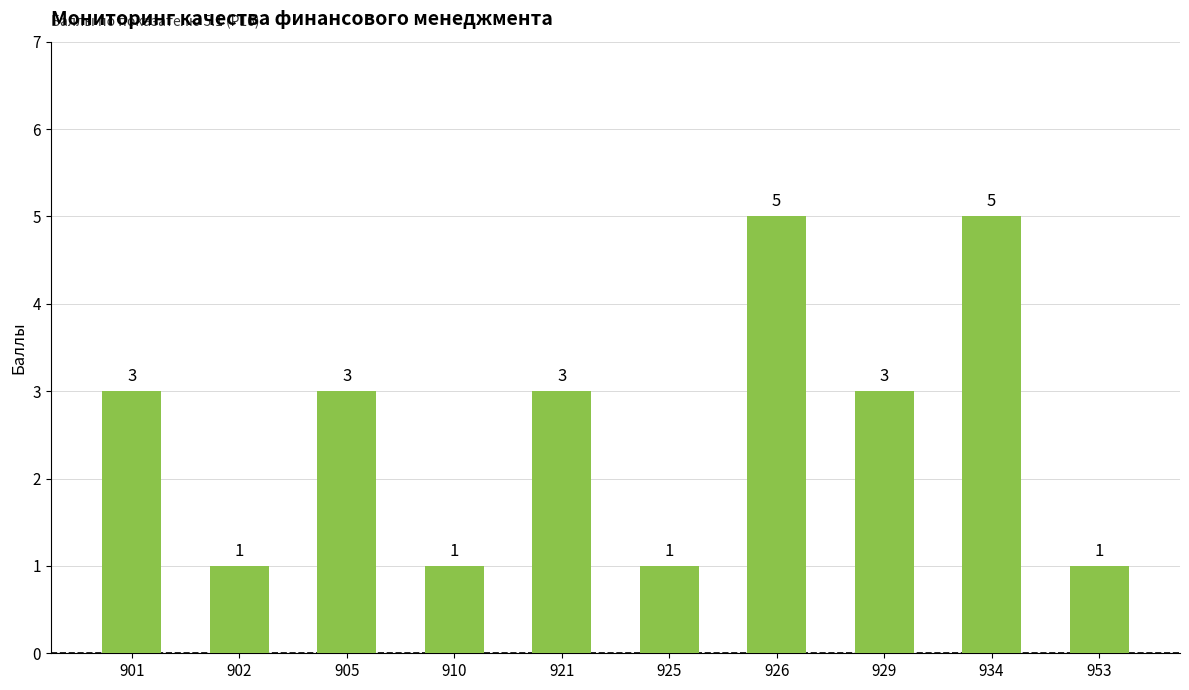

What is the average value?

3